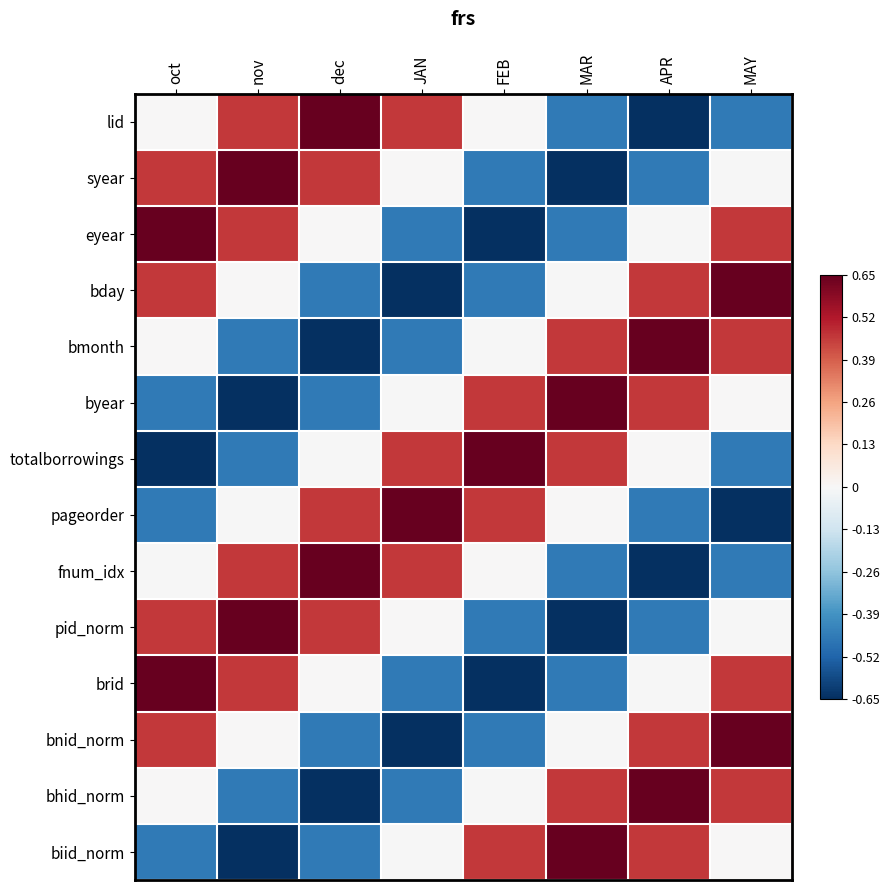

What is the difference between the highest and lowest values at FEB?

1.3